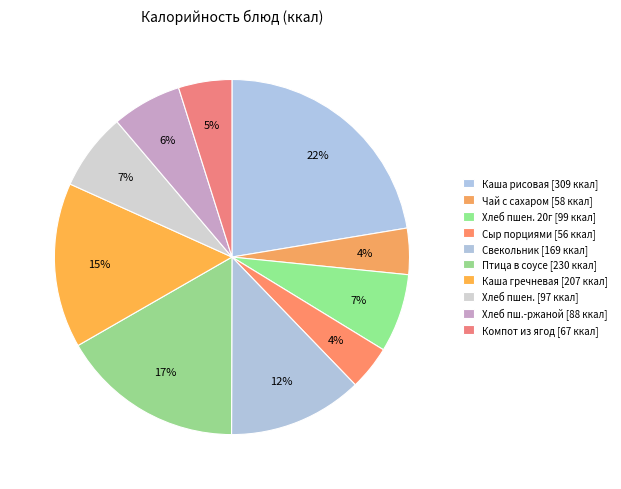

How many slices are in this pie chart?

10